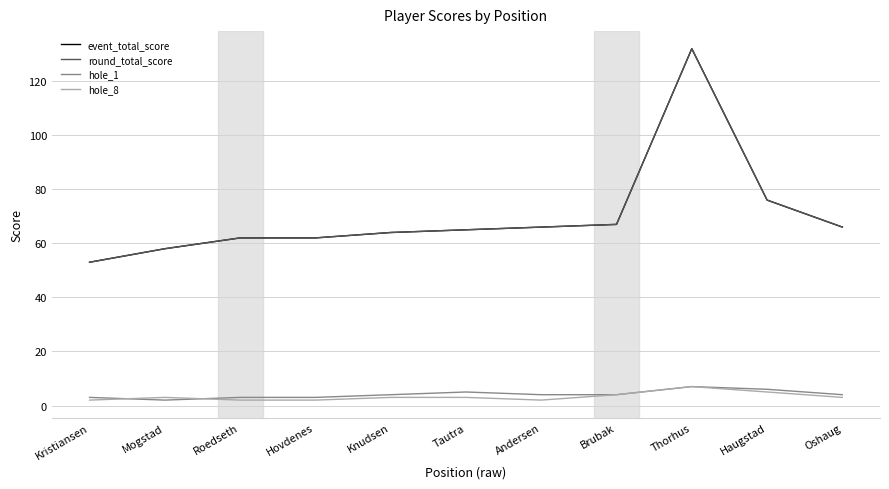

Is it true that hole_1 equals 4 at Oshaug?

True